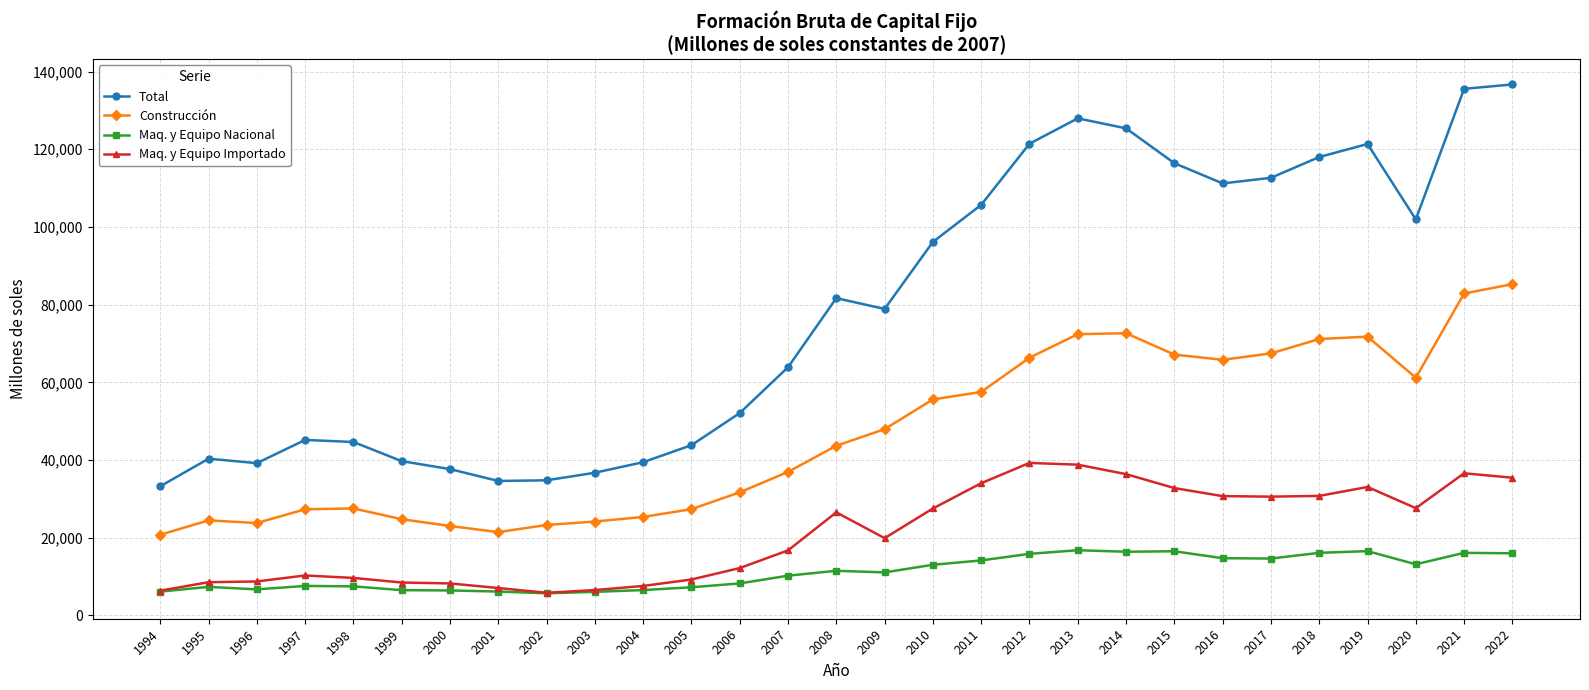

True or false: Total and Maq. y Equipo Nacional intersect in this chart.

False